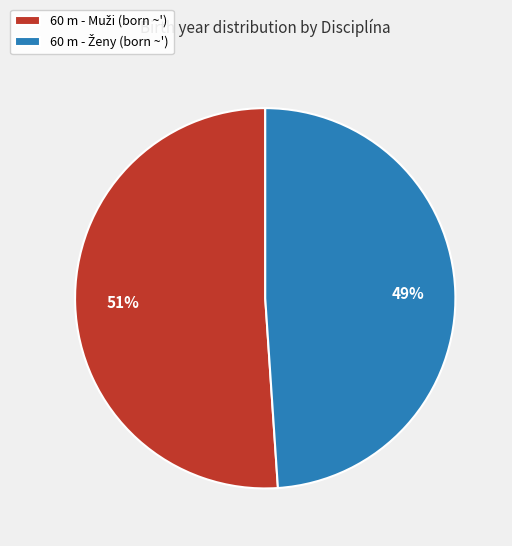

To the nearest percent, what is the difference between the largest and smallest slice percentages?

2%